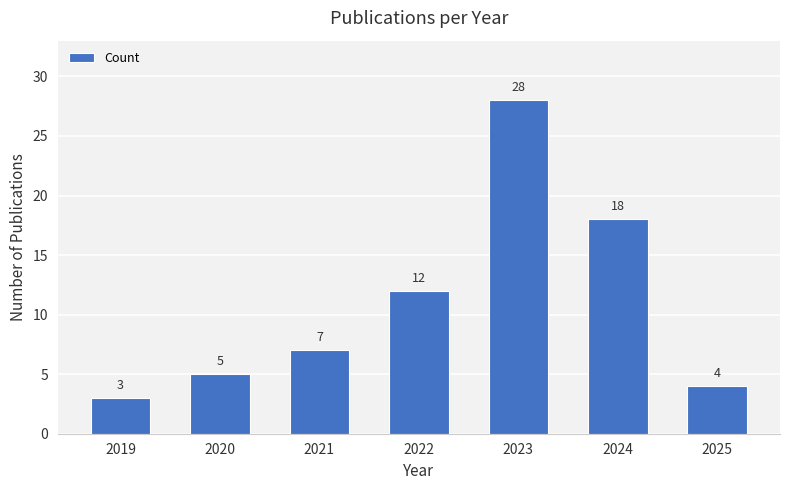

Between 2020 and 2022, which is larger?

2022